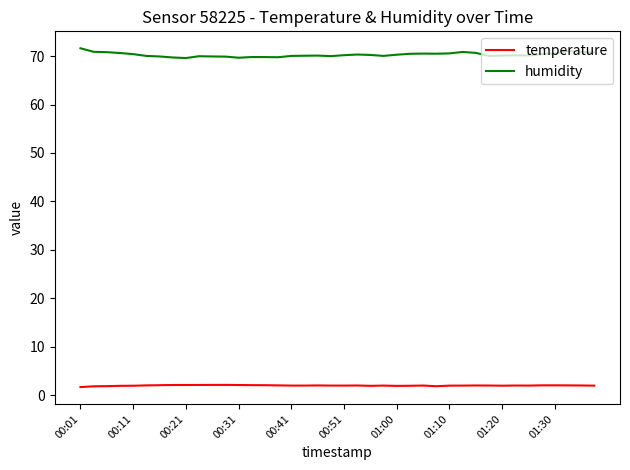

Count the number of categories in the chart.

40